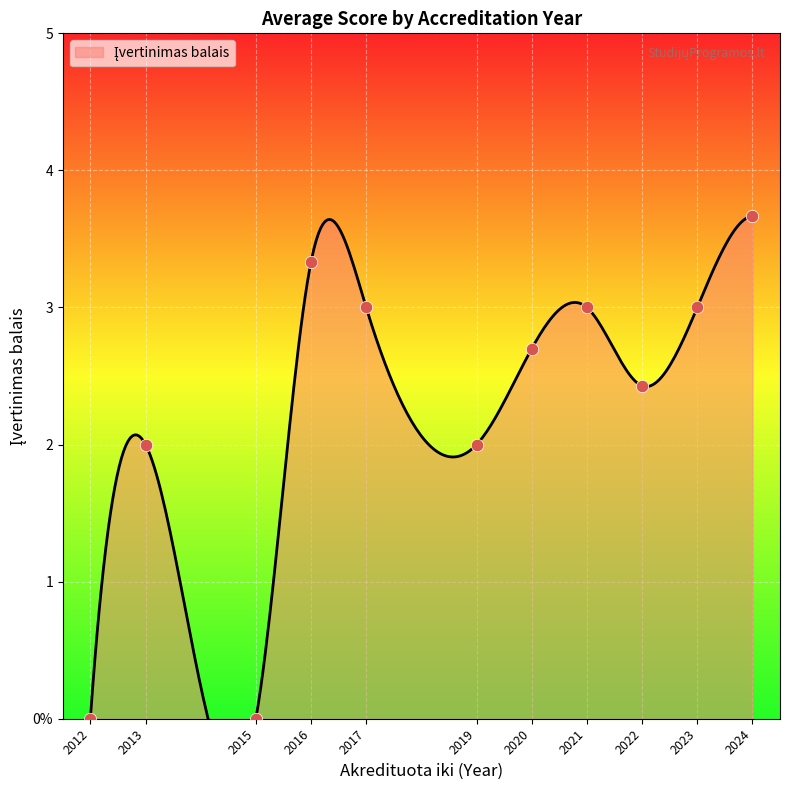

Approximately how many times larger is the value at 2020 compared to 2022?

1.0